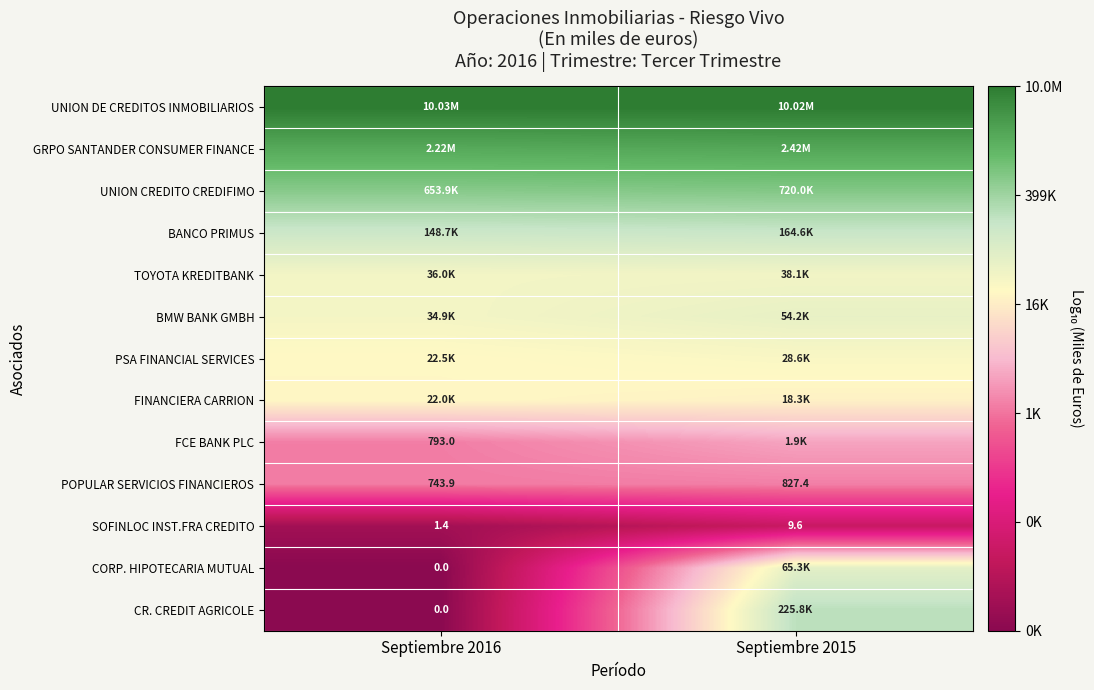

Which series changed the most between Septiembre 2016 and Septiembre 2015?

CR. CREDIT AGRICOLE